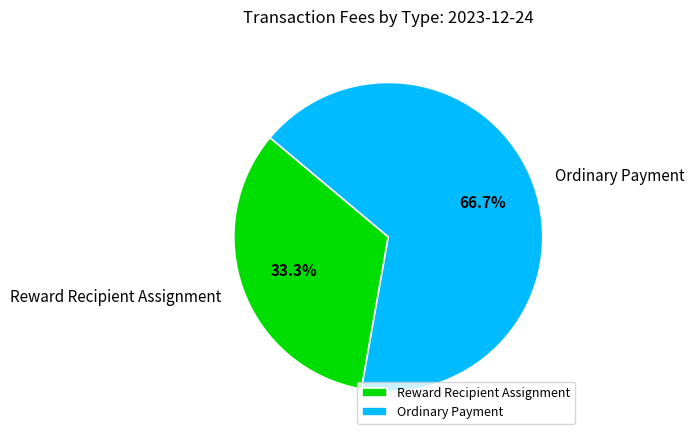

Does any single category account for the majority?

Yes